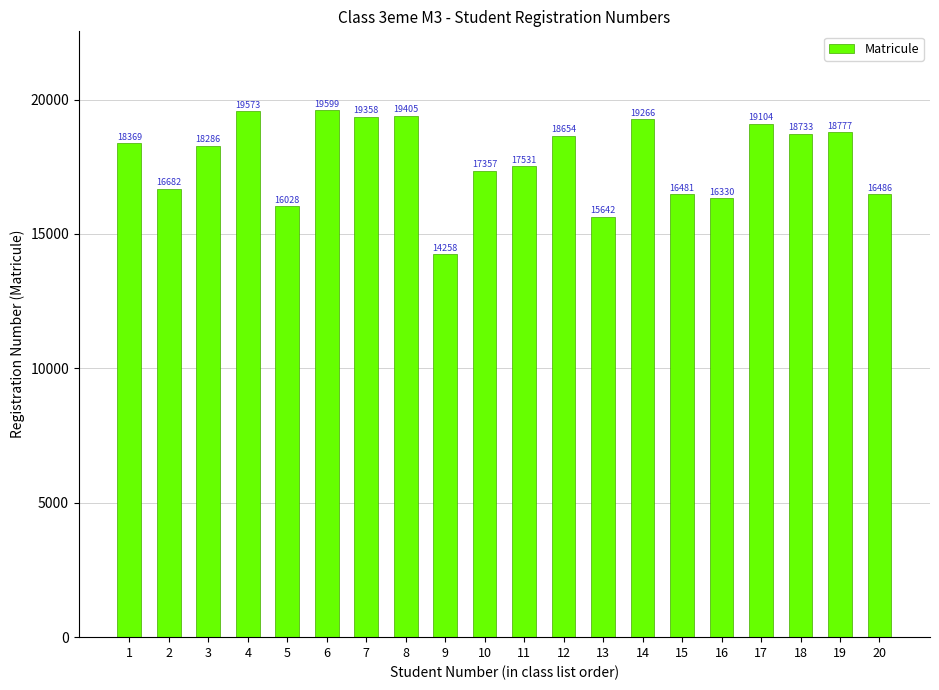

What is the difference between the second highest and minimum values?

5315